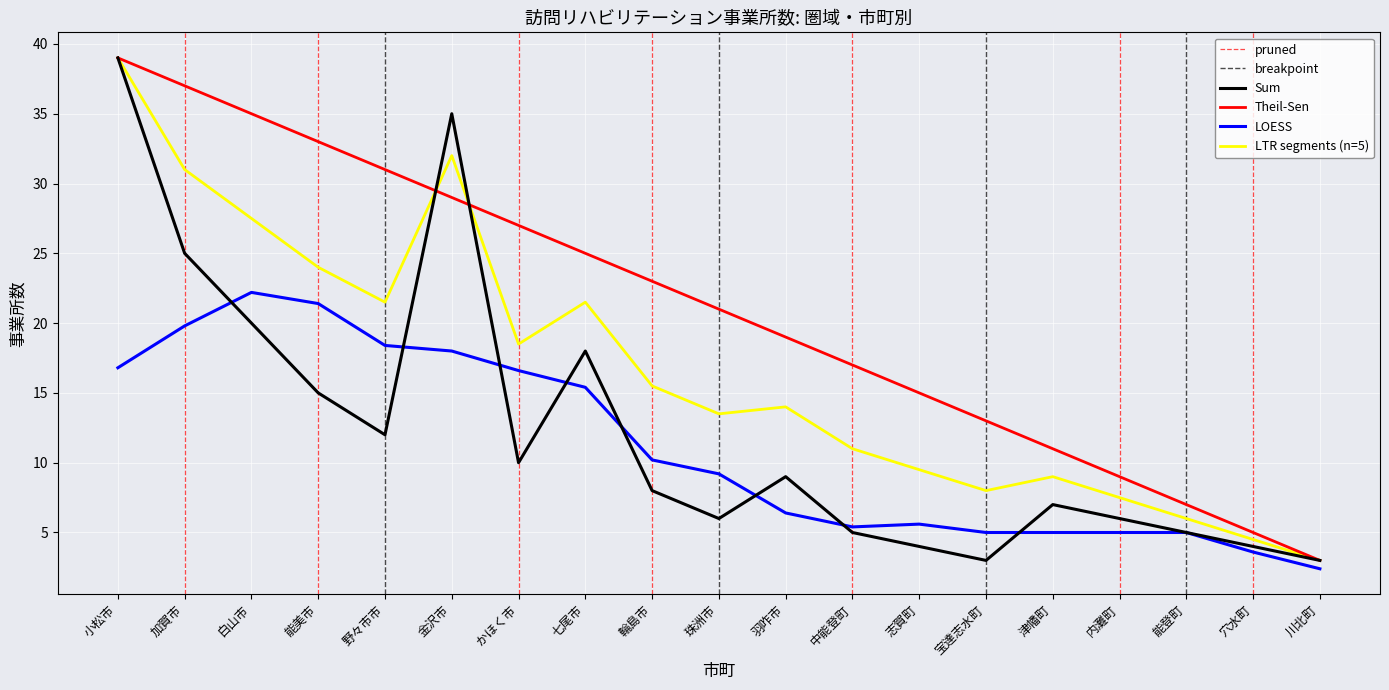

What is the average value of the Sum series?

12.3